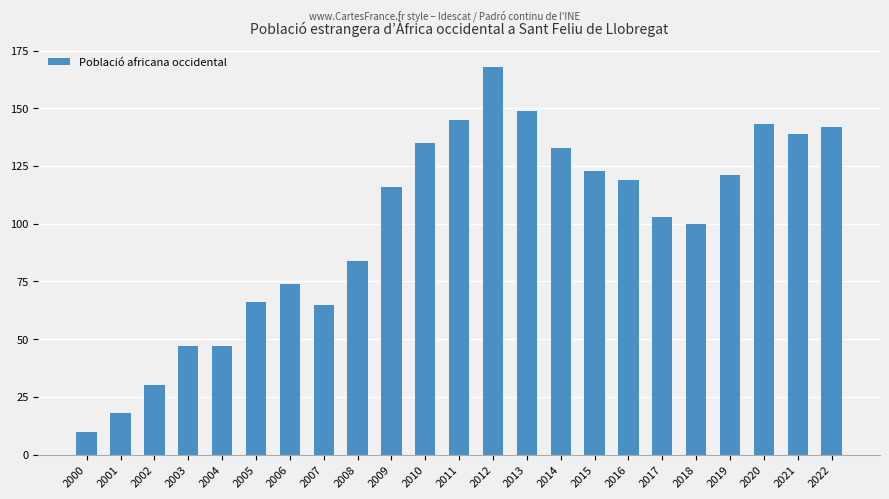

What is the change in value from 2019 to 2022?

+21